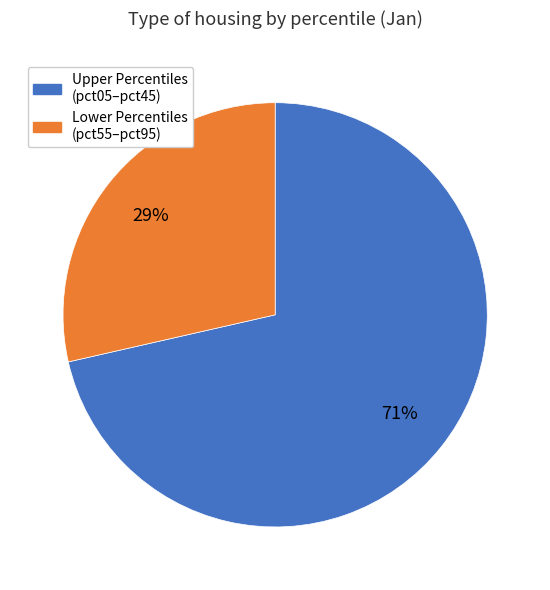

Is there any slice that represents more than half of the pie?

Yes